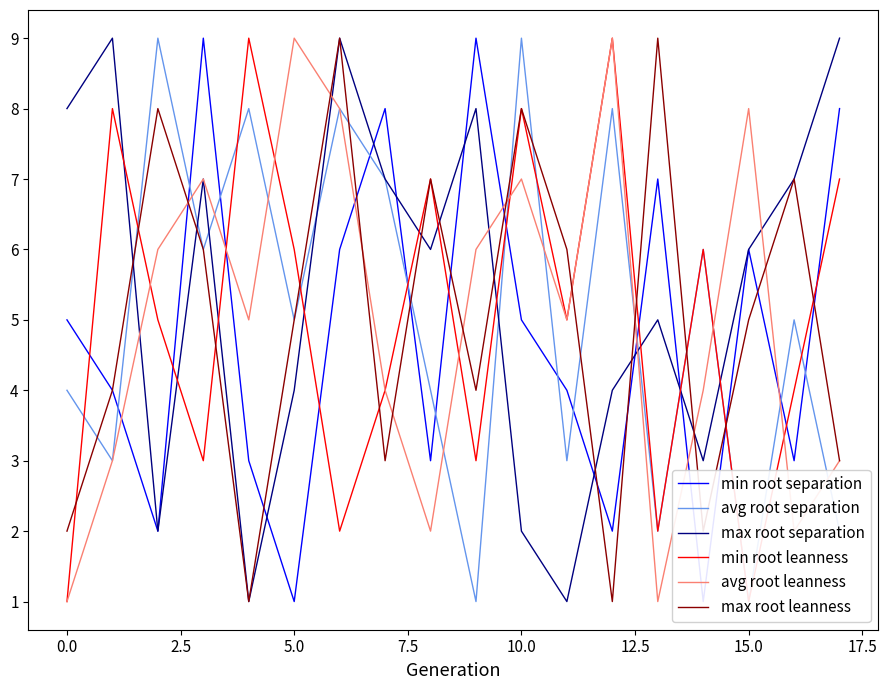

The max root leanness series shows 5 at 15.0. True or false?

True